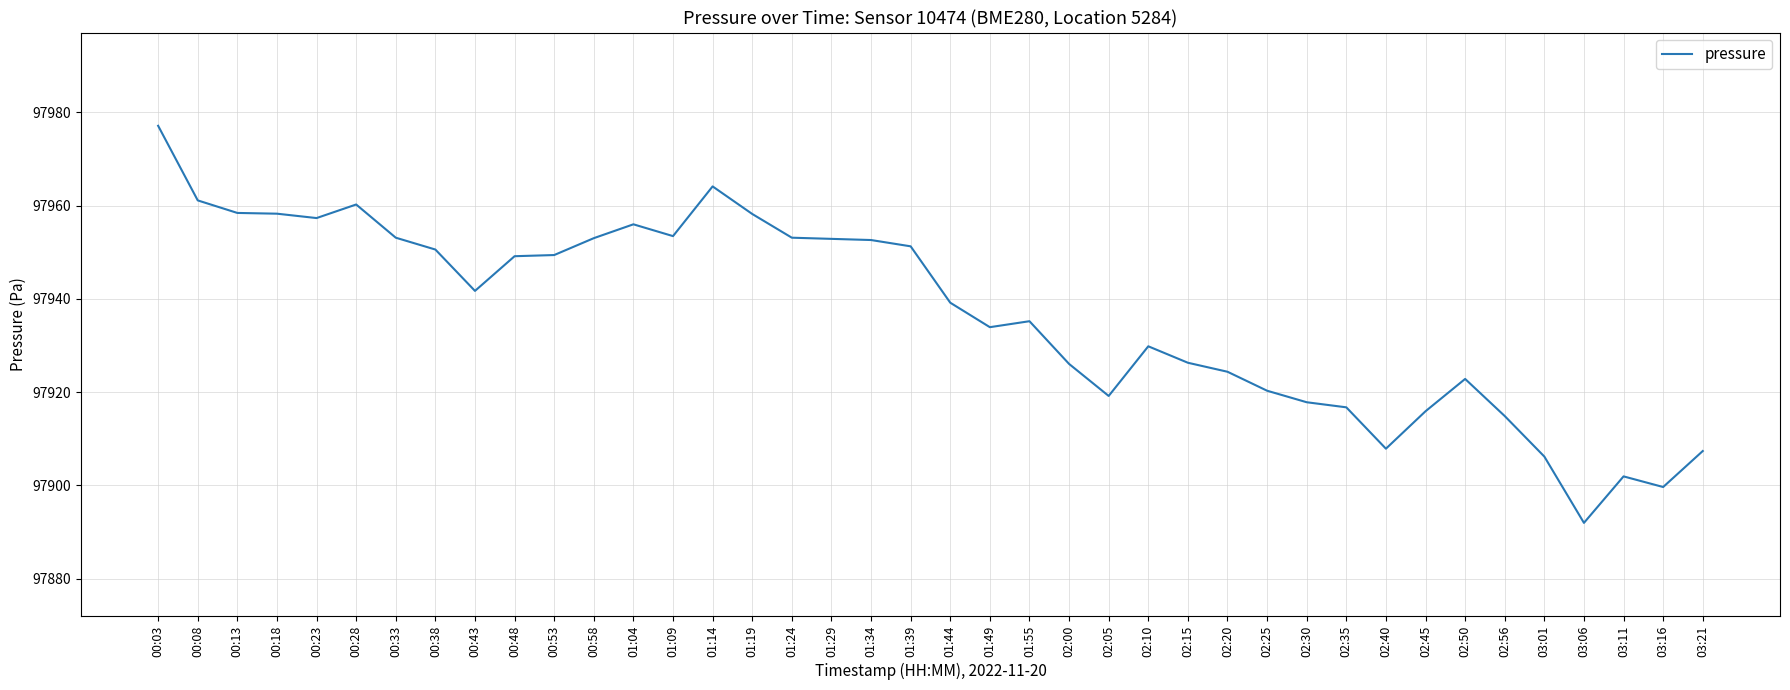

Is it true that the value at 00:13 is 97958.4?

True